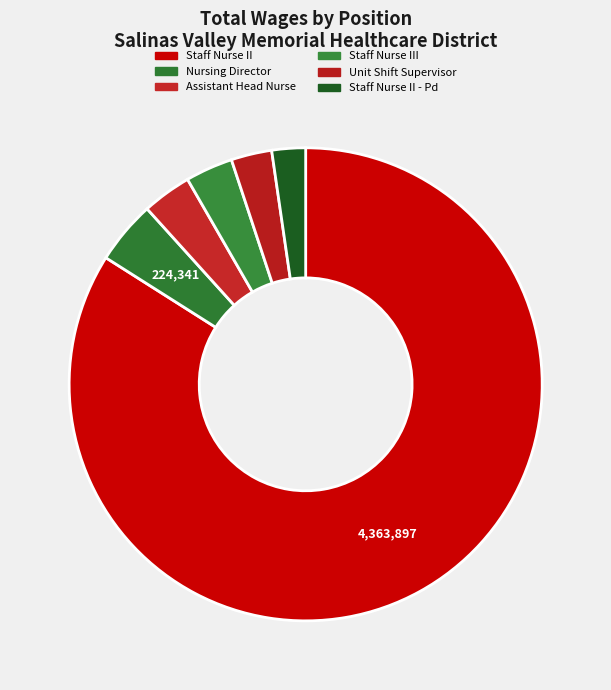

How many slices are in this pie chart?

6